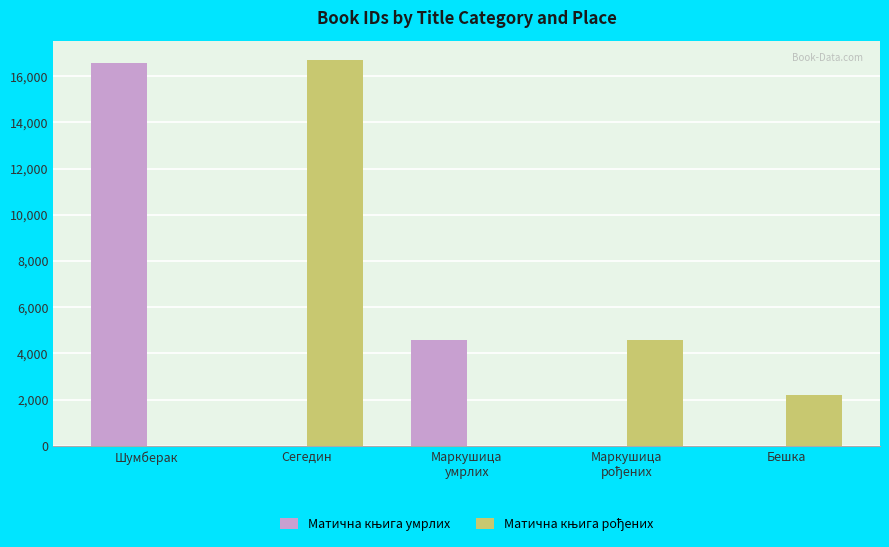

Are the bars grouped side by side (vs. stacked)?

Yes